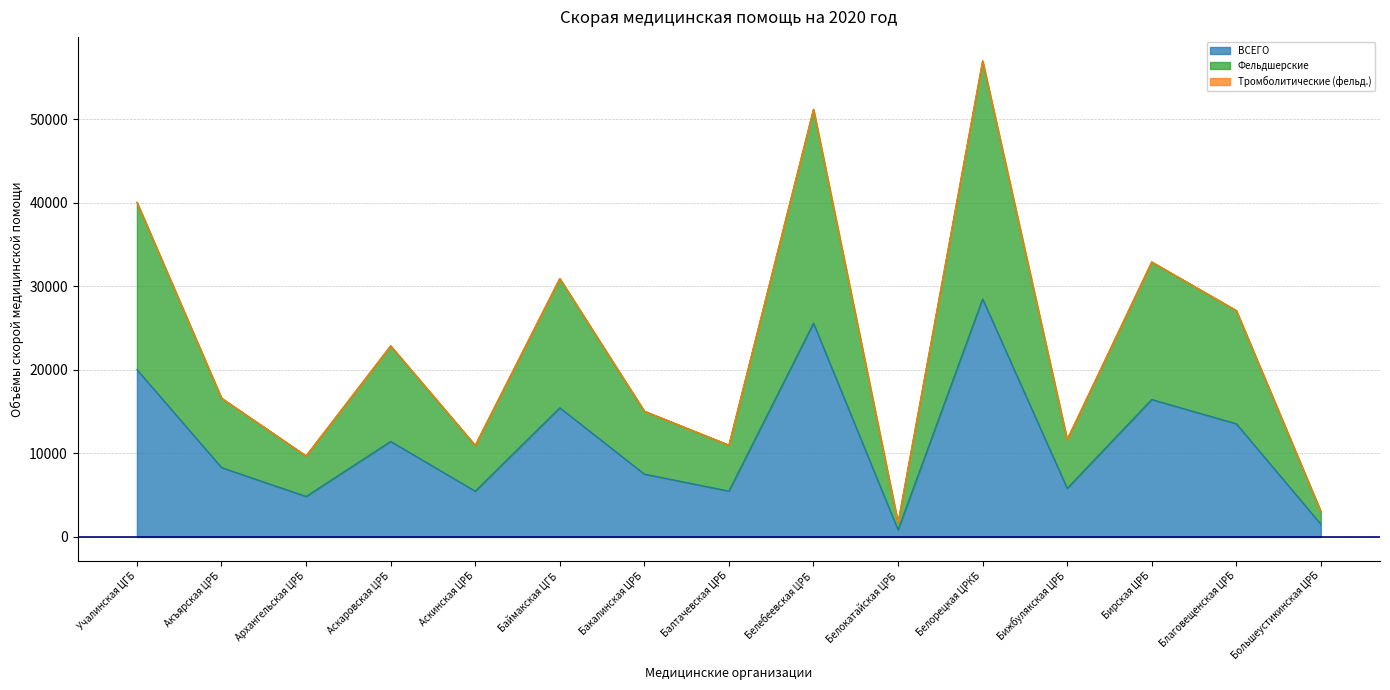

Count the number of categories in the chart.

15